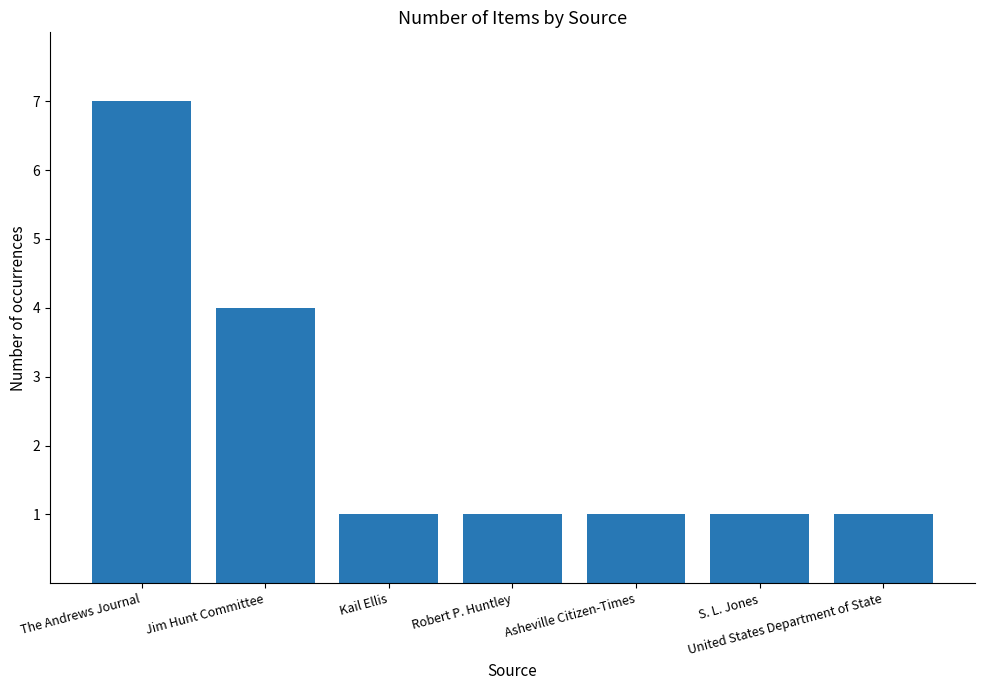

Does the chart contain stacked bars?

No